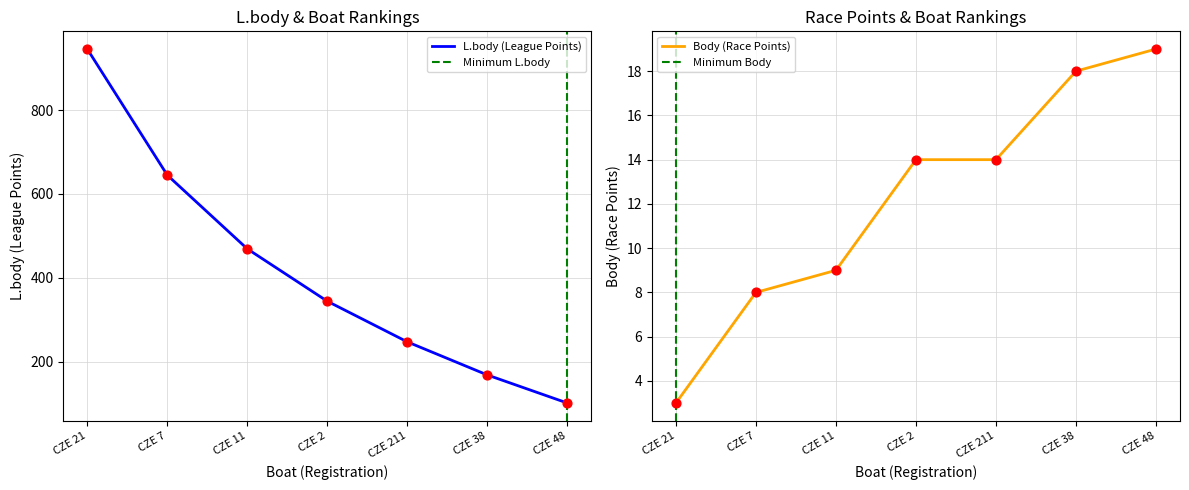

Which series contains the highest Y value?

L.body